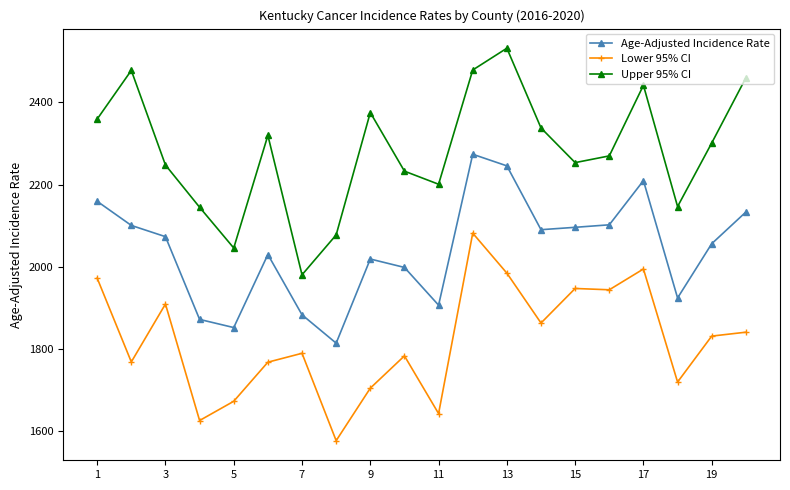

What is the maximum value for Lower 95% CI?

2081.5